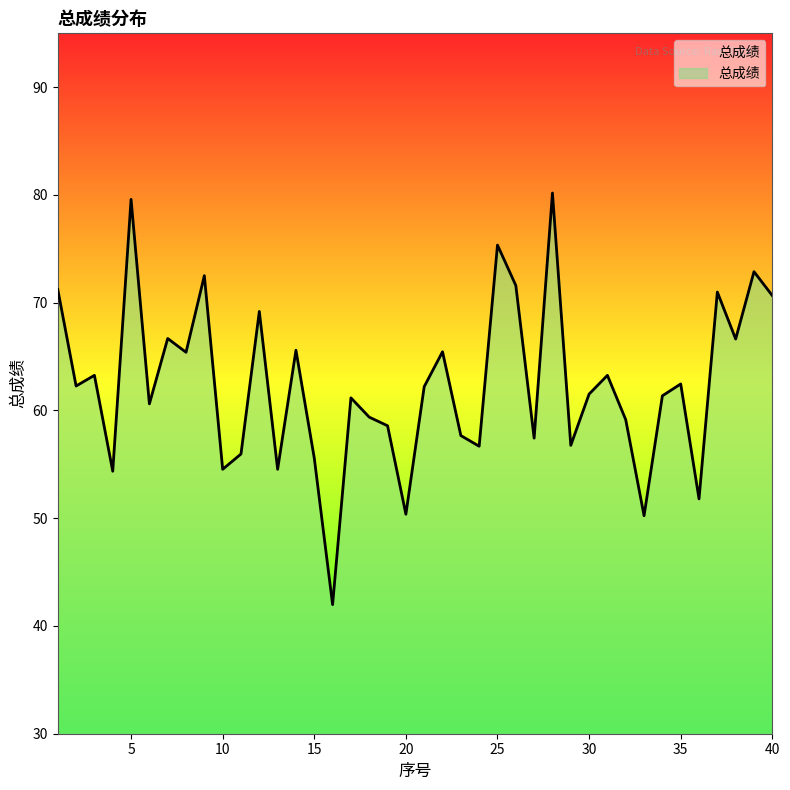

Rank the categories by value from highest to lowest.

28, 5, 25, 39, 9, 26, 1, 37, 40, 12, 7, 38, 14, 22, 8, 3, 31, 35, 2, 21, 30, 34, 17, 6, 18, 32, 19, 23, 27, 29, 24, 11, 15, 10, 13, 4, 36, 20, 33, 16